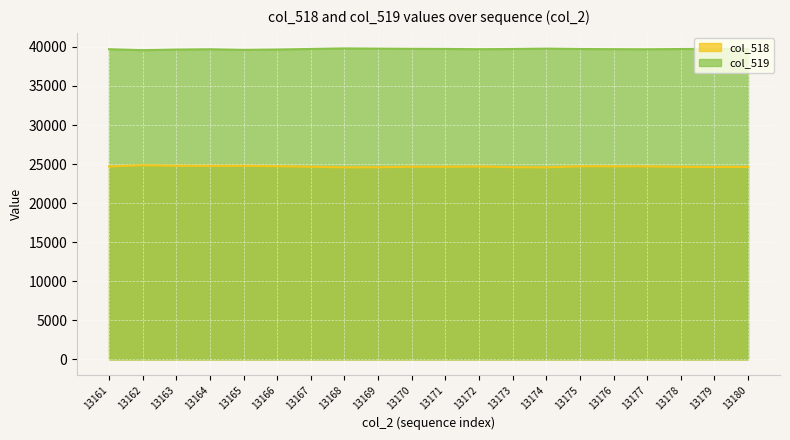

How many lines are shown in the chart?

2